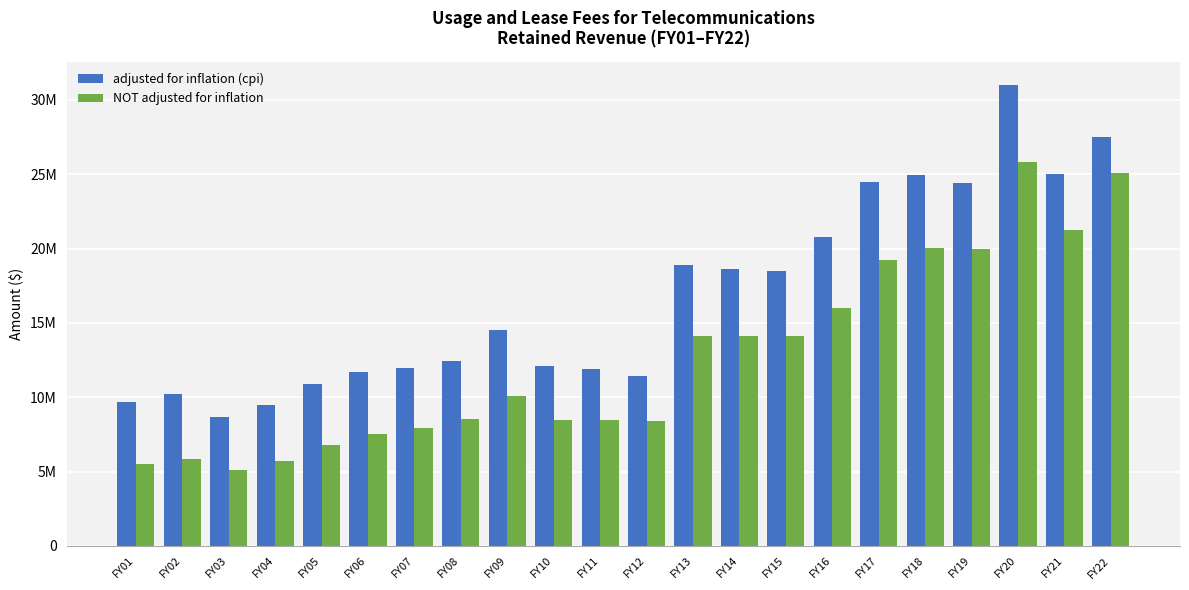

Is the value of NOT adjusted for inflation at FY07 greater than the value of adjusted for inflation (cpi) at FY08?

No